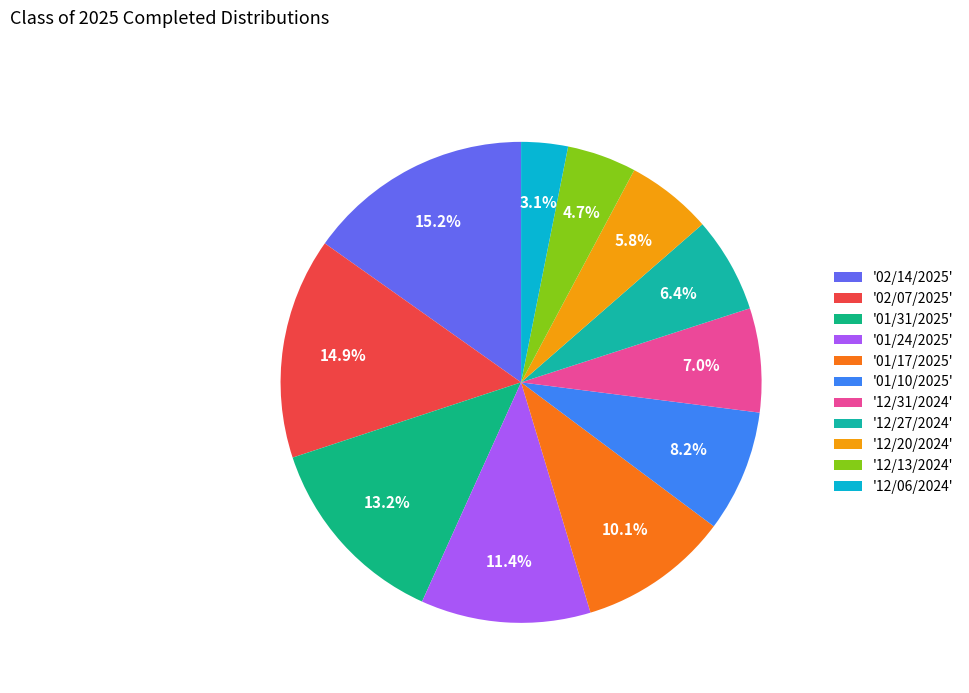

How many slices are in this pie chart?

11